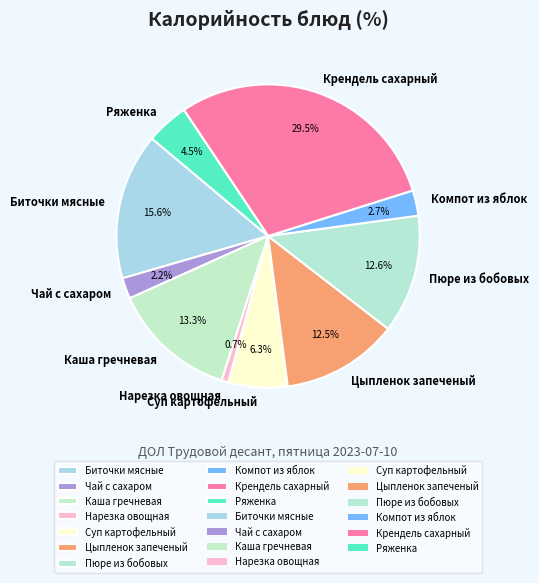

The Суп картофельный slice represents 6% of the pie. True or false?

True